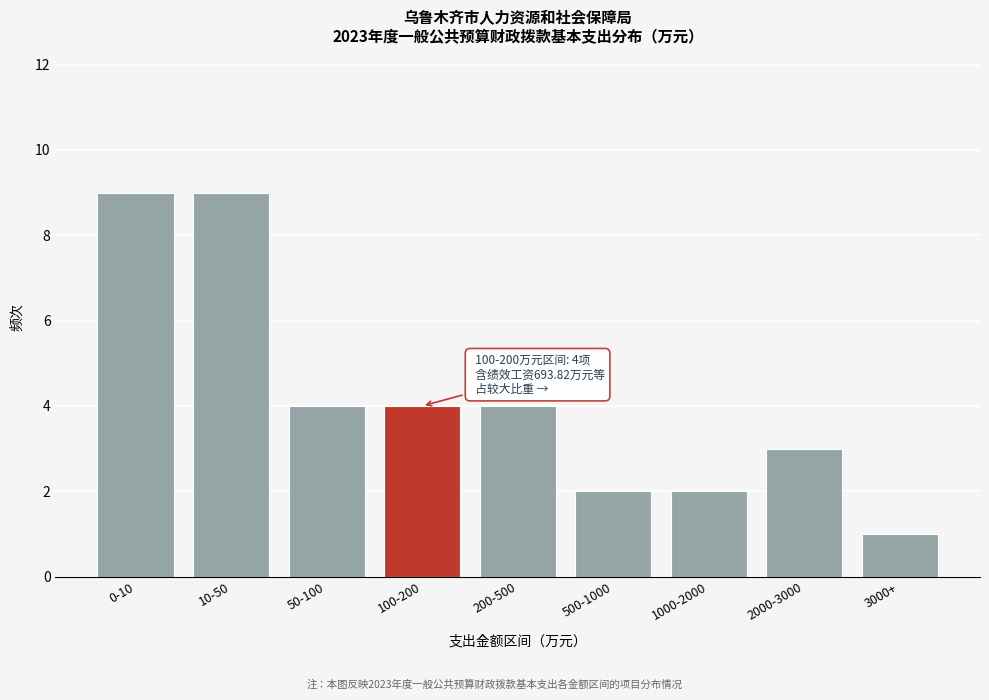

Reading left to right, transcribe all the data shown in this chart.

0-10=9	10-50=9	50-100=4	100-200=4	200-500=4	500-1000=2	1000-2000=2	2000-3000=3	3000+=1